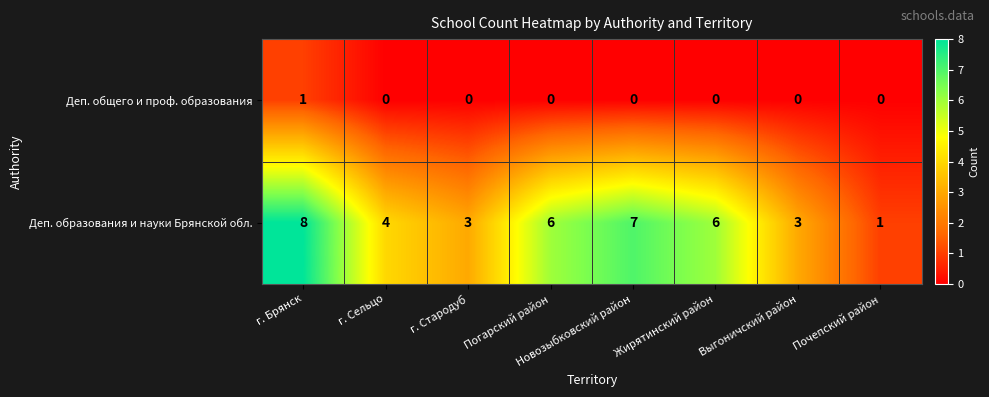

What is the spread (max minus min) of values at Выгоничский район?

3